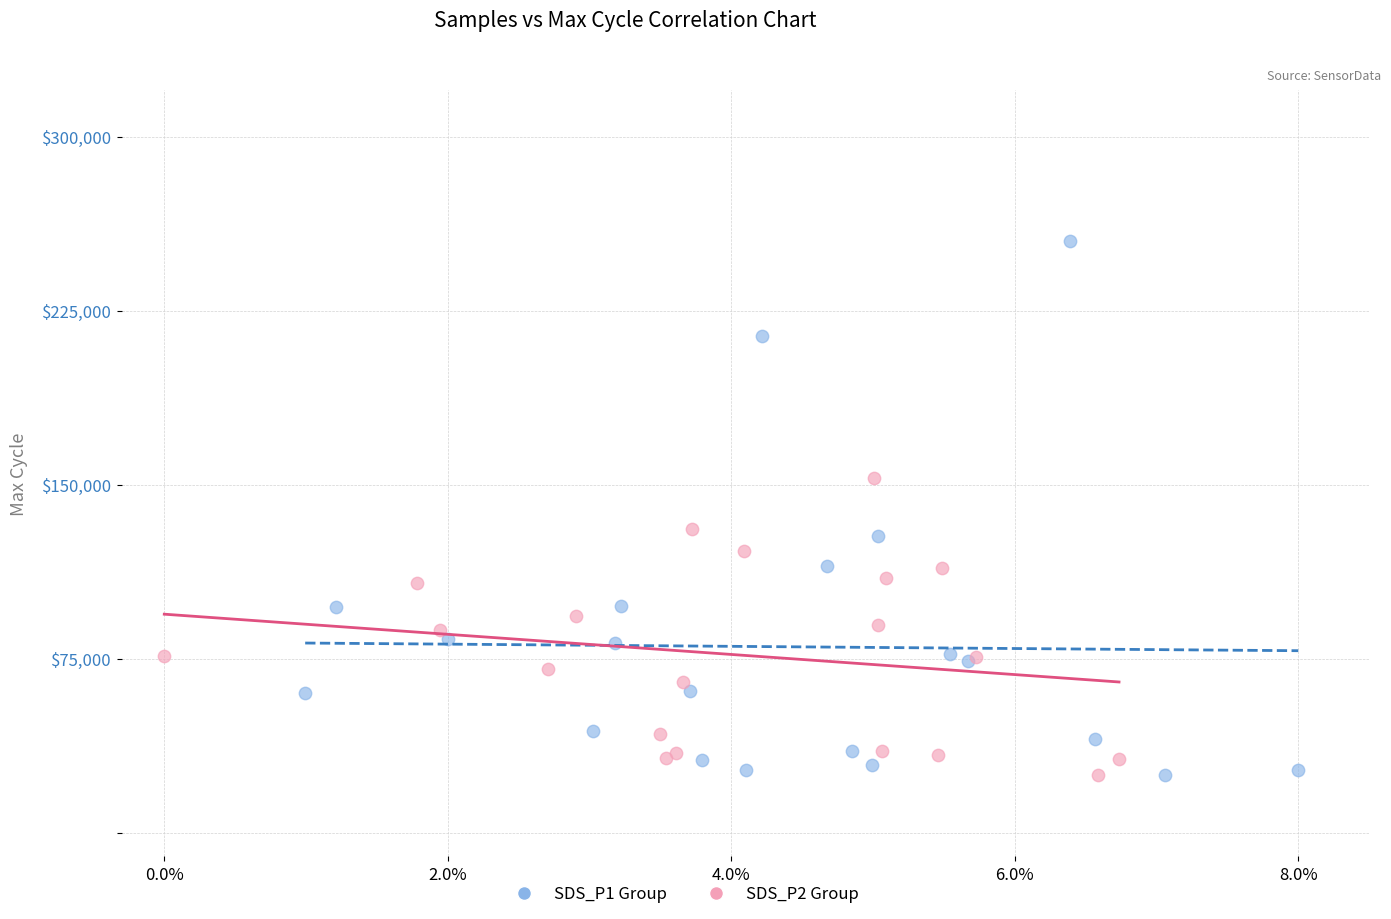

Which series has the largest Y range (max minus min)?

SDS_P1 Group